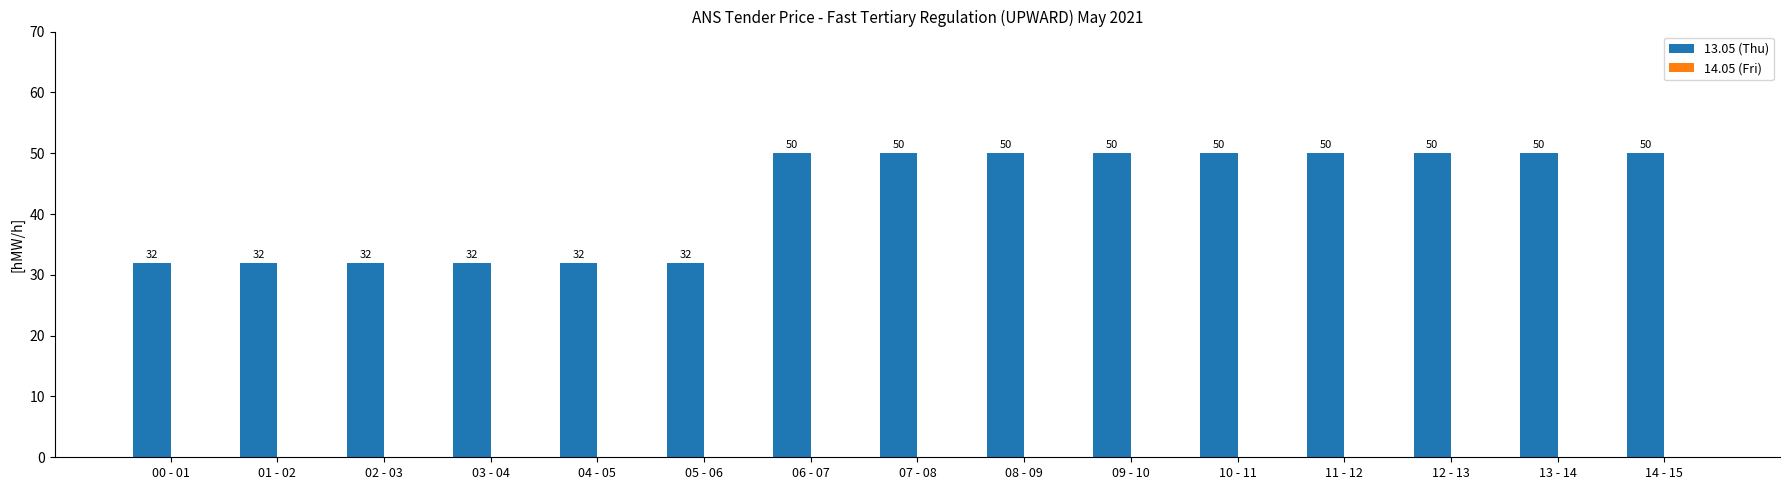

What is the label of the 8th bar from the left?

07 - 08